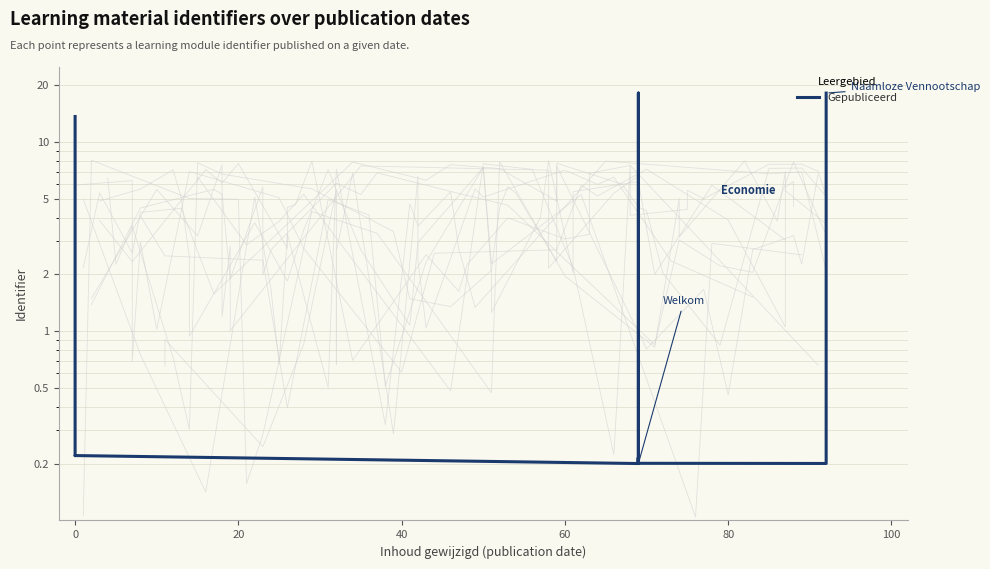

Is this an area chart (filled region under the line)?

No